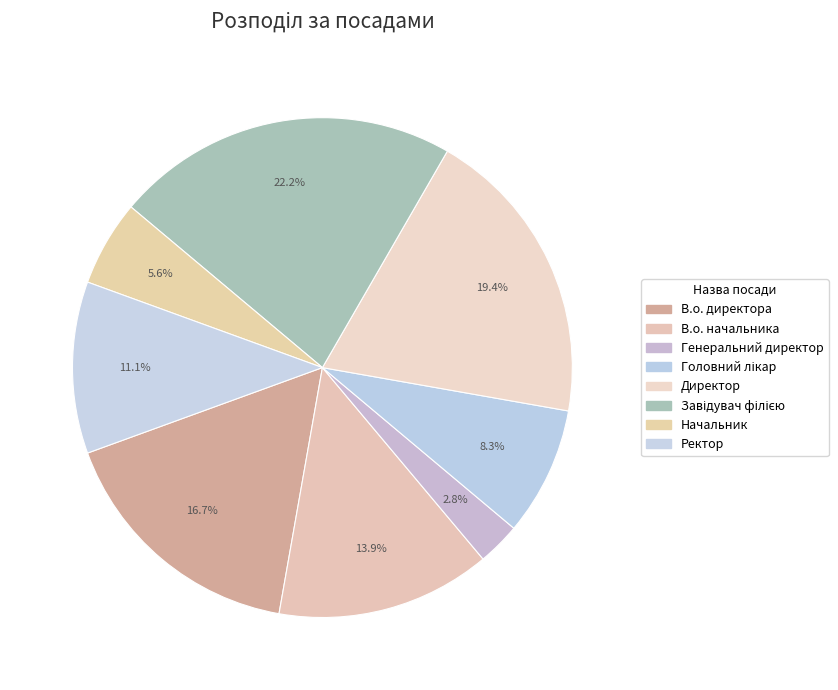

Rank the categories by value from lowest to highest.

Генеральний директор, Начальник, Головний лікар, Ректор, В.о. начальника, В.о. директора, Директор, Завідувач філією